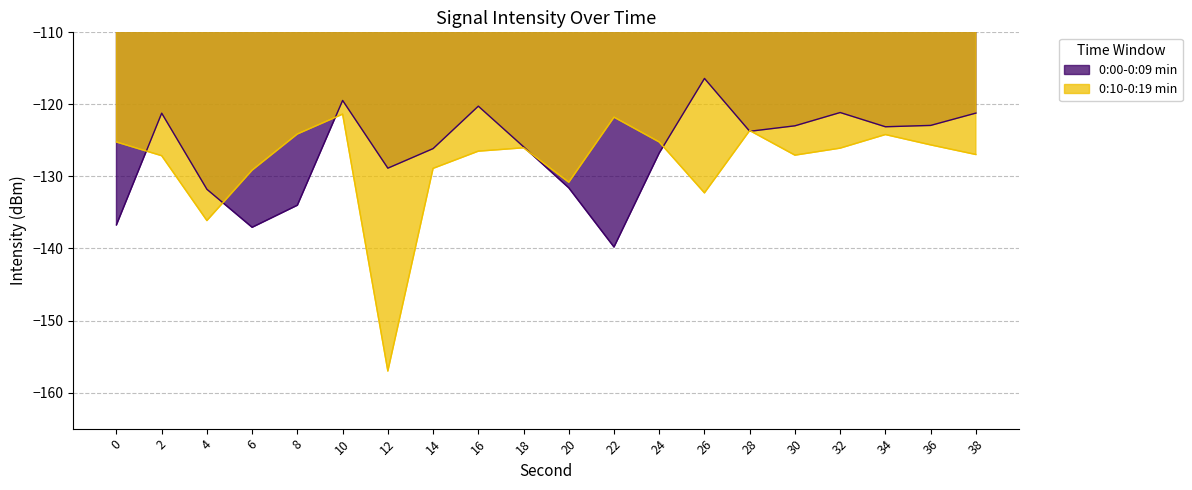

How many times do 0:00-0:09 min and 0:10-0:19 min cross each other?

7